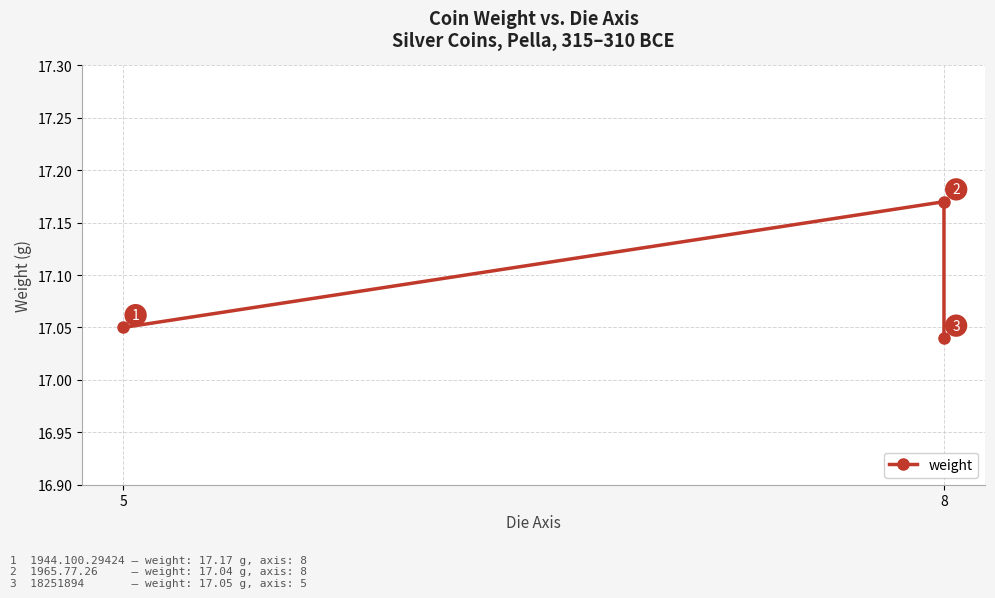

Approximately how many times larger is the value at 8 compared to 8?

1.0